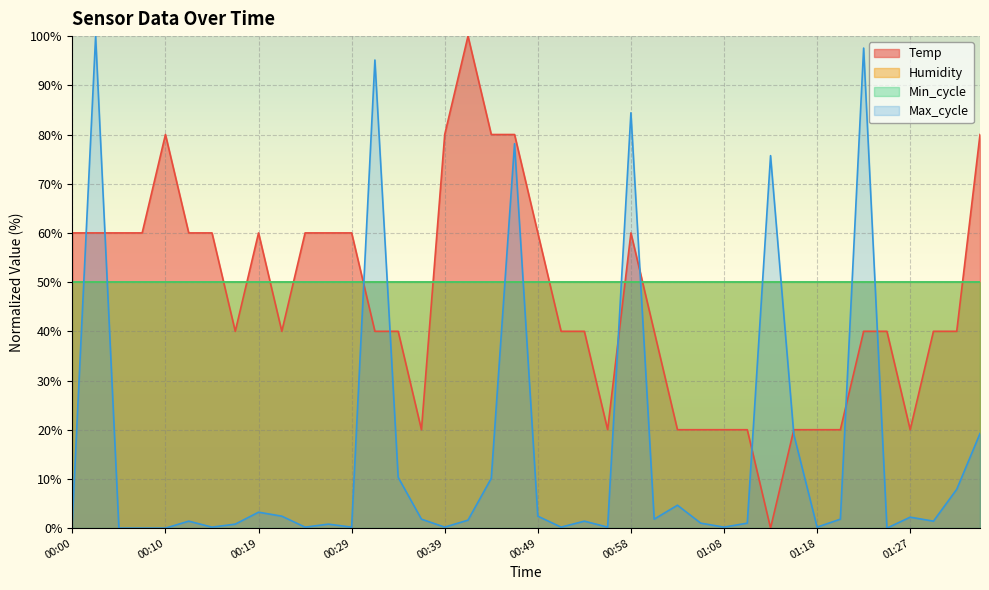

Between 01:20 and 00:17, which is larger?

00:17